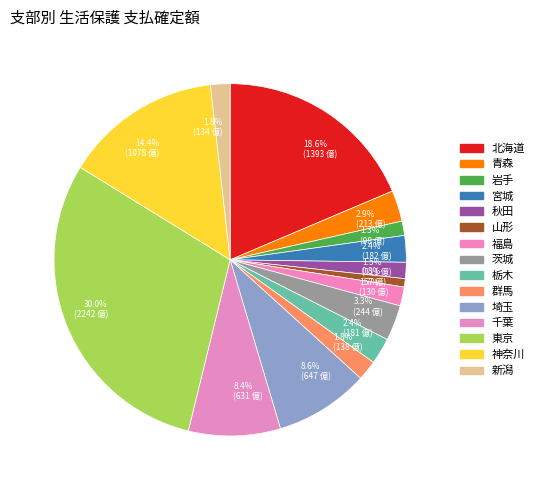

Which category has the smallest portion of the pie?

山形